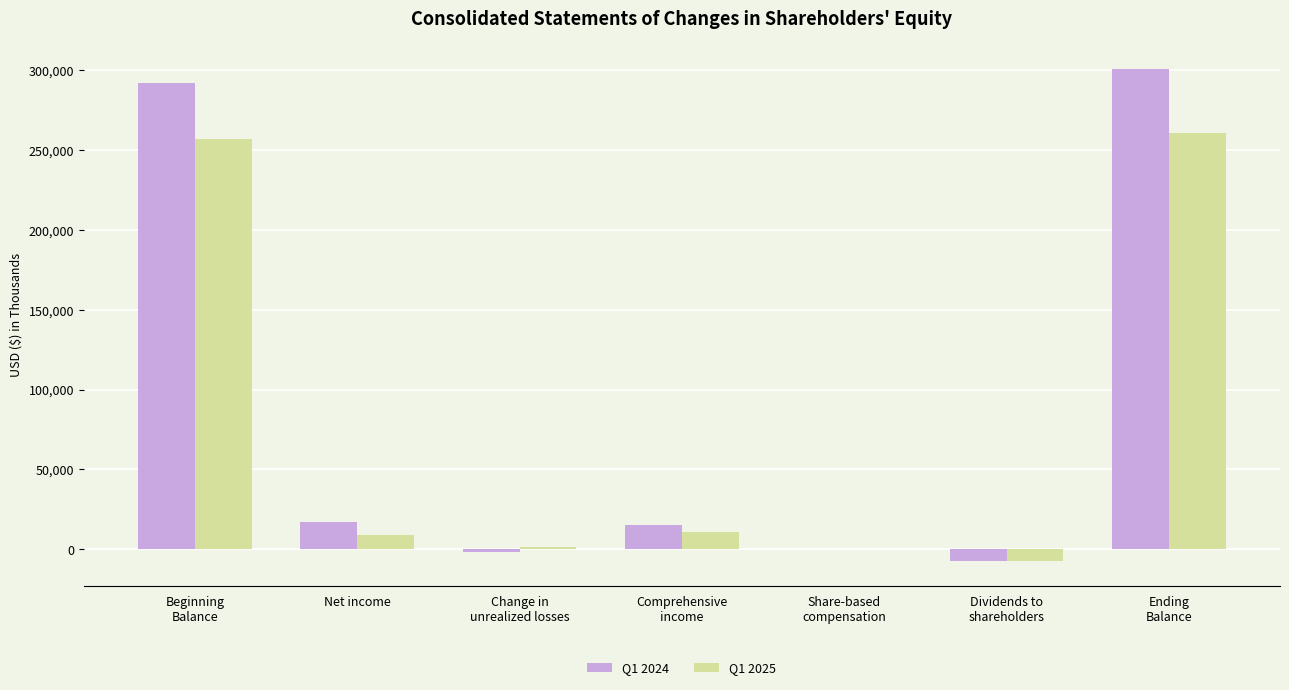

How many groups of bars are there?

7